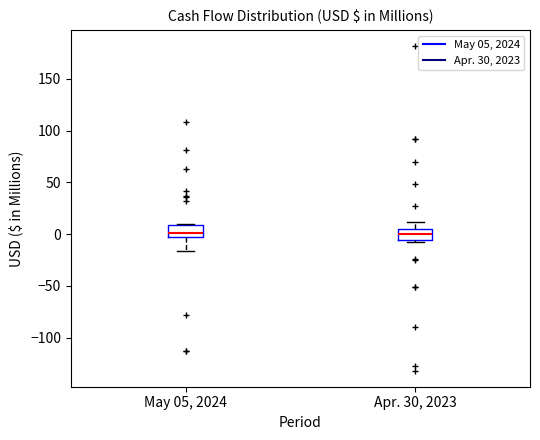

Where is the lower edge of the box for Apr. 30, 2023 on the y-axis? The values are not printed on the chart, so give them approximately, as read against the axis.

-5